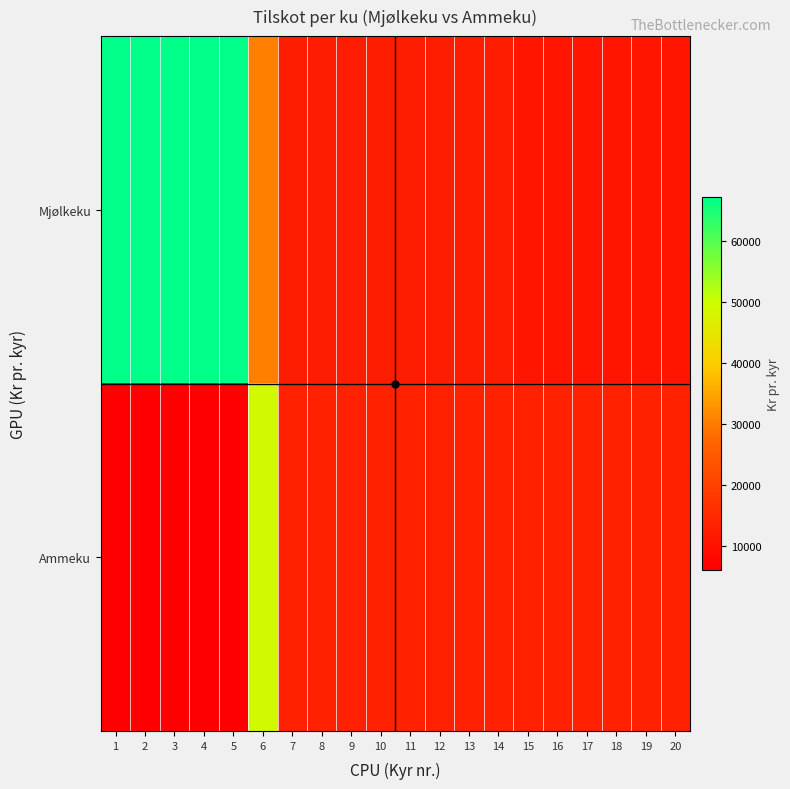

Between 17 and 19, which is larger?

17